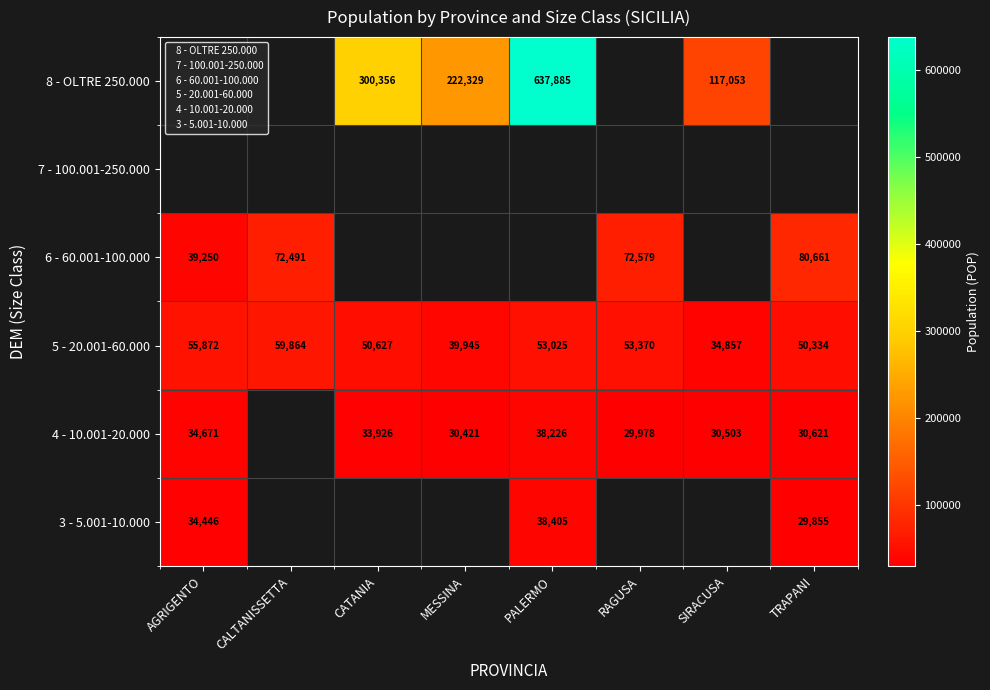

Is the value of 6 - 60.001-100.000 at CATANIA greater than the value of 7 - 100.001-250.000 at TRAPANI?

Yes